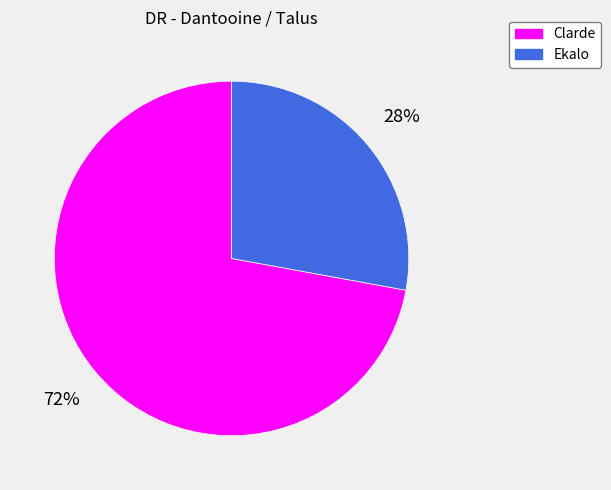

To the nearest percent, what is the difference between the Ekalo and Clarde slice percentages?

44%